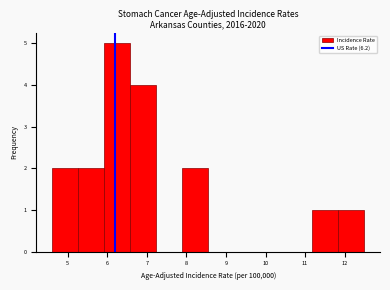

Over which range of the x-axis is the bar tallest?

5.9 to 6.6